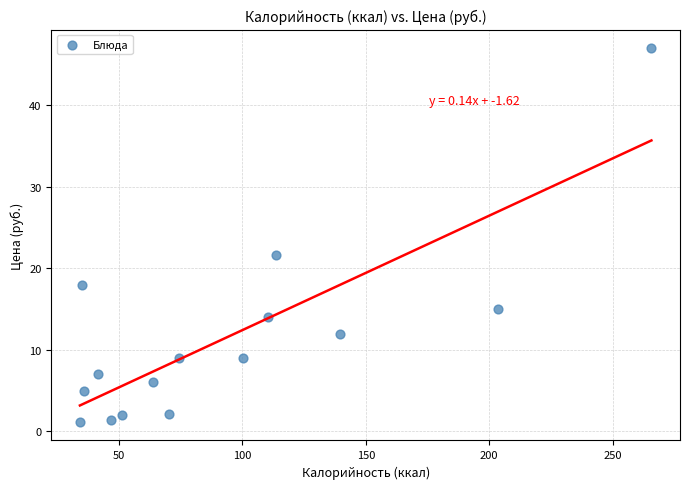

What Y value in the scatter plot is closest to 24?

21.6